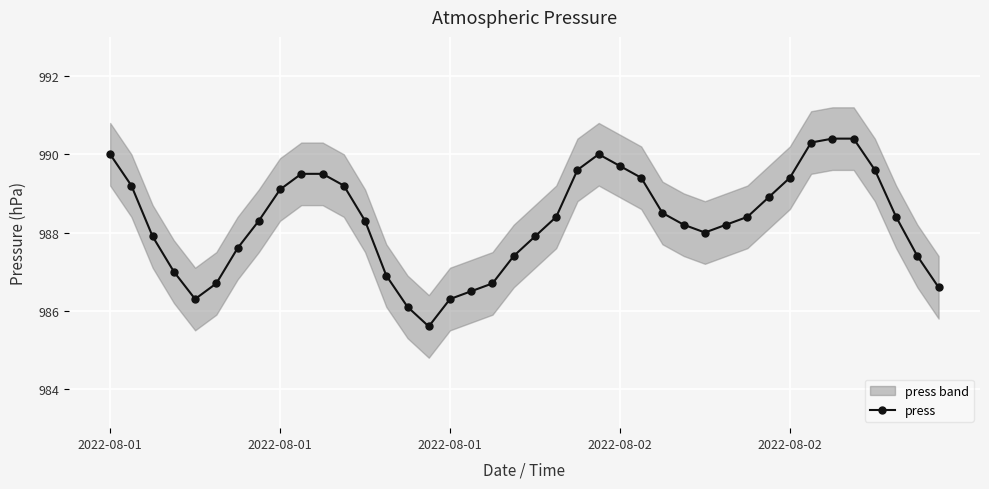

True or false: the data has more than 2 interior local peaks.

False